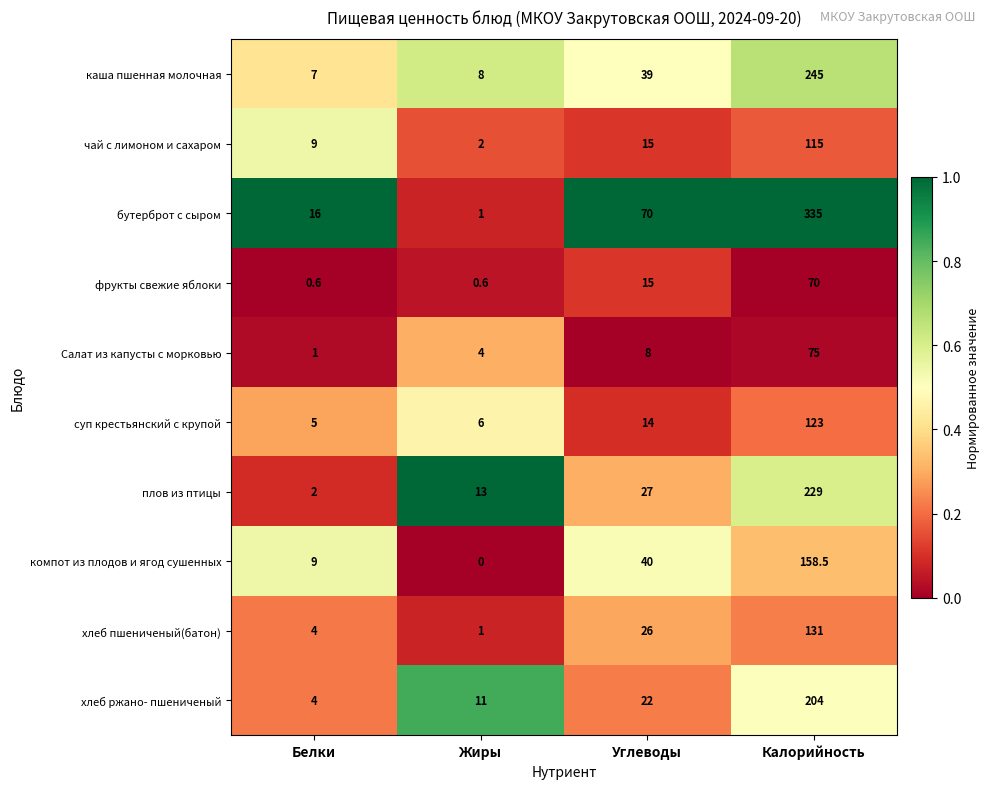

What is the difference between the second highest and minimum values in the Салат из капусты с морковью series?

7.0